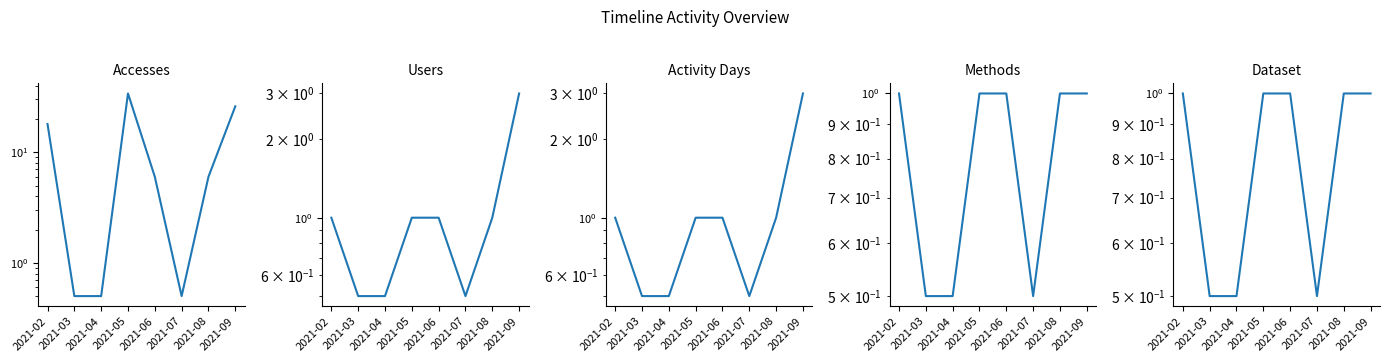

True or false: Methods and Activity Days intersect in this chart.

False